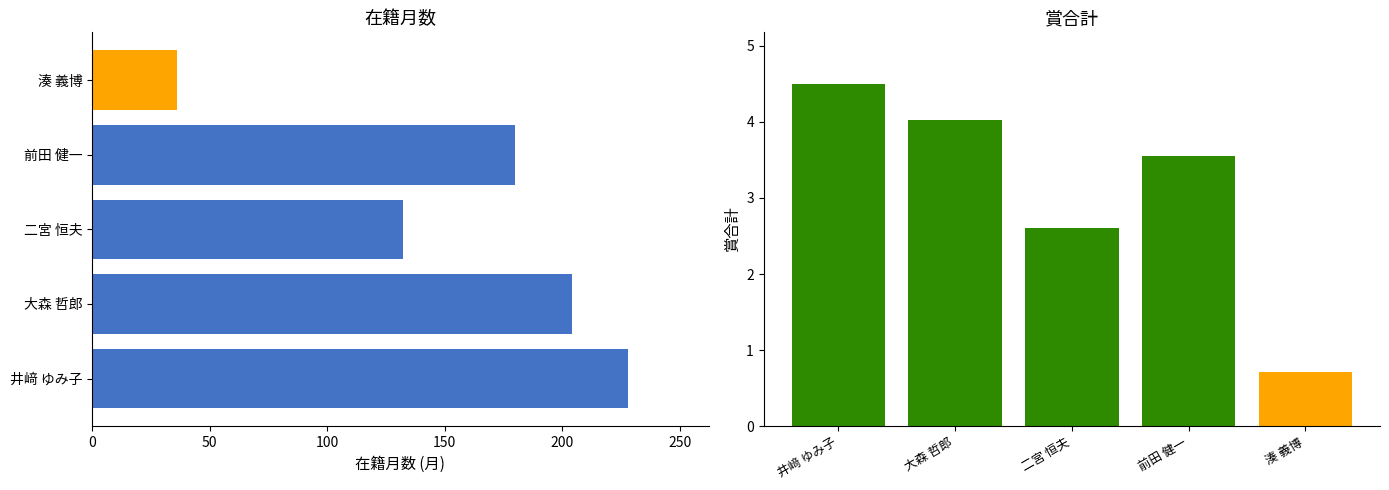

Reading left to right, extract all data points from this chart.

在籍月数: 228.0	204.0	132.0	180.0	36.0
在籍月数（相対）: 4.5	4.0	2.6	3.6	0.7